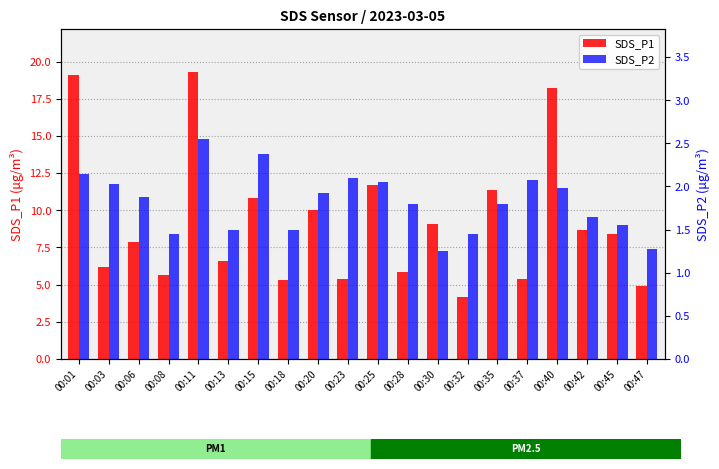

List the series in order of their peak value, lowest first.

SDS_P2, SDS_P1